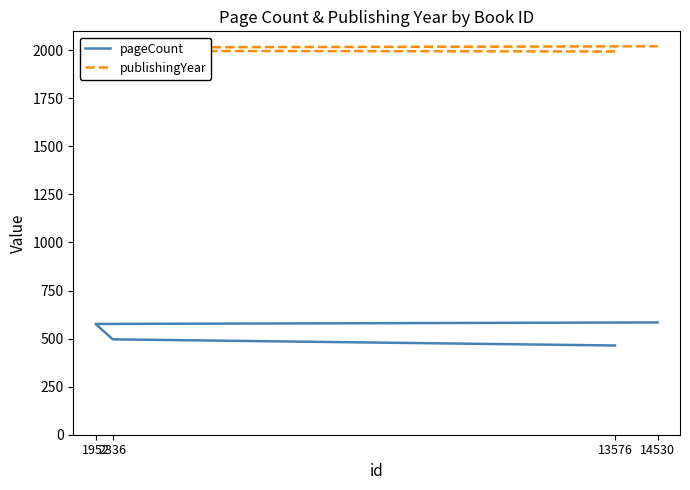

What is the average value of the publishingYear series?

2006